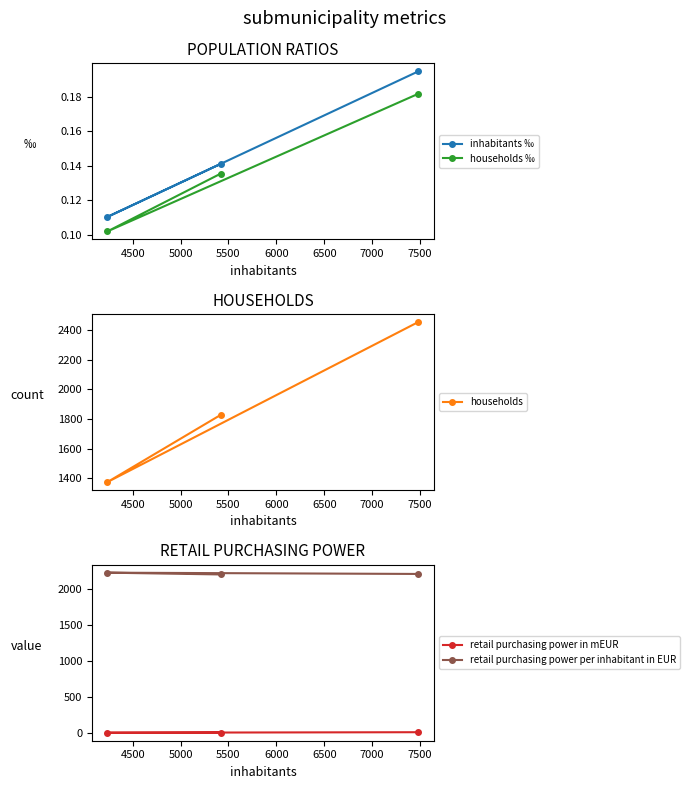

What is the value of the households point at the 2nd from the left?

1828